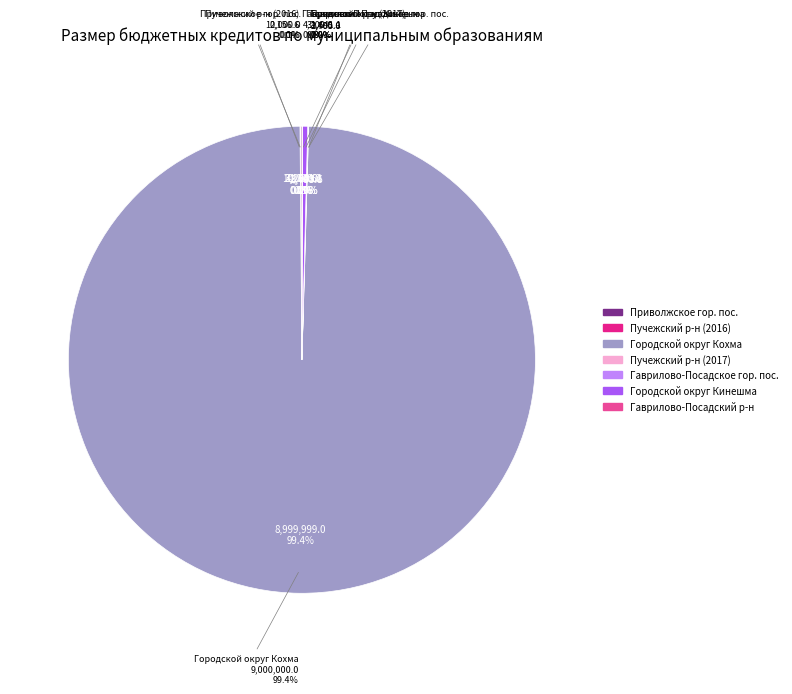

Between Городской округ Кохма and Пучежский муниципальный район (2017), which is larger?

Городской округ Кохма